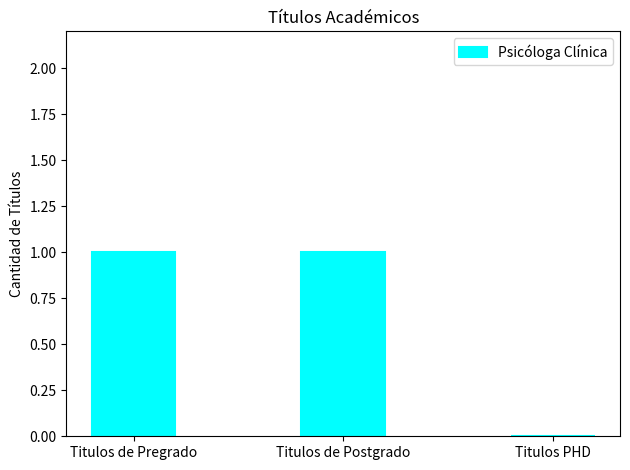

Which has a higher value, Titulos de Pregrado or Titulos PHD?

Titulos de Pregrado